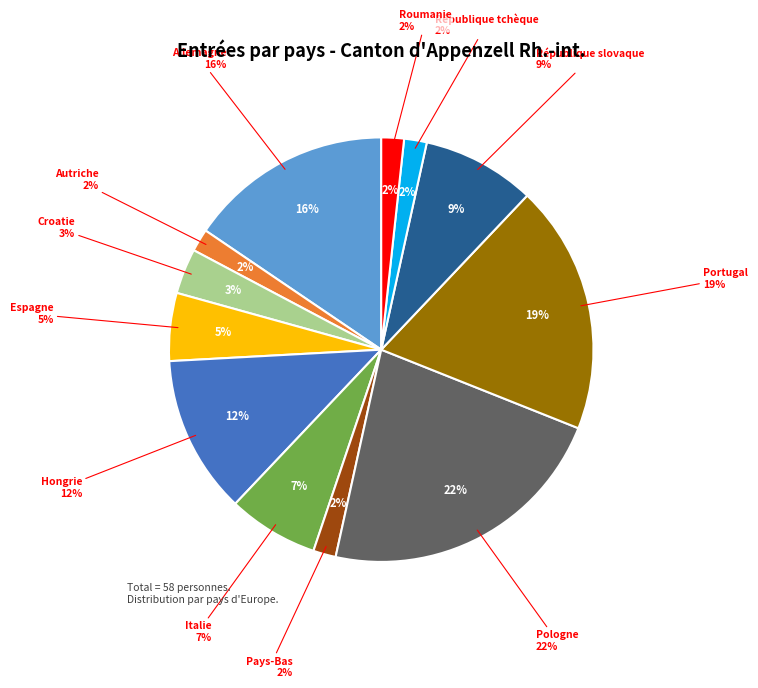

Is it true that Portugal is 19% of the pie?

True